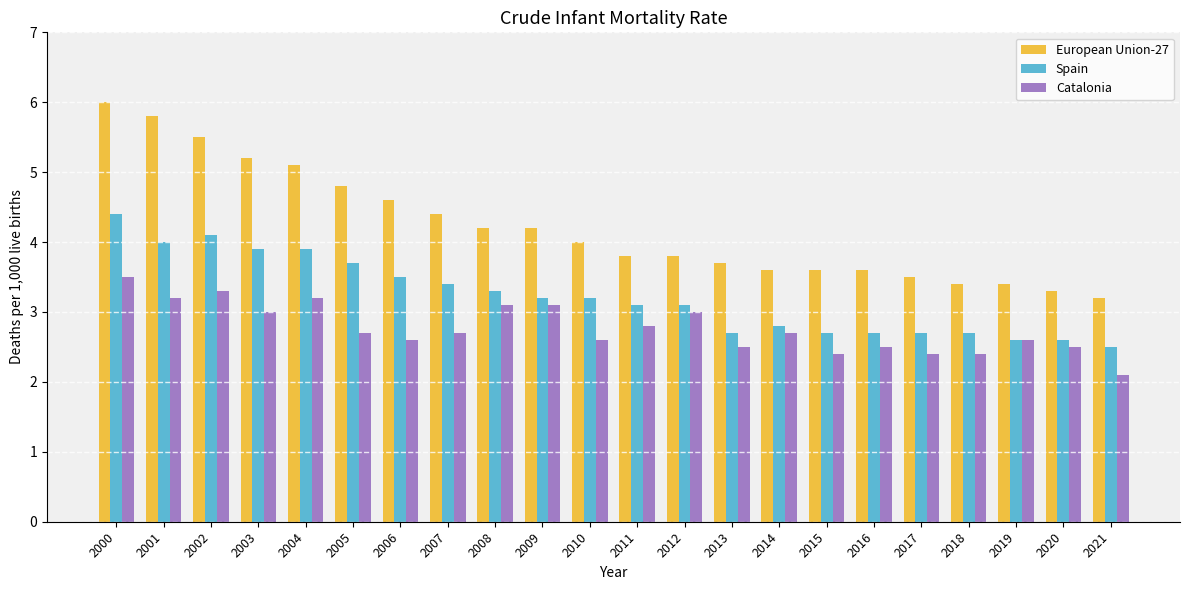

Are the bars grouped side by side (vs. stacked)?

Yes